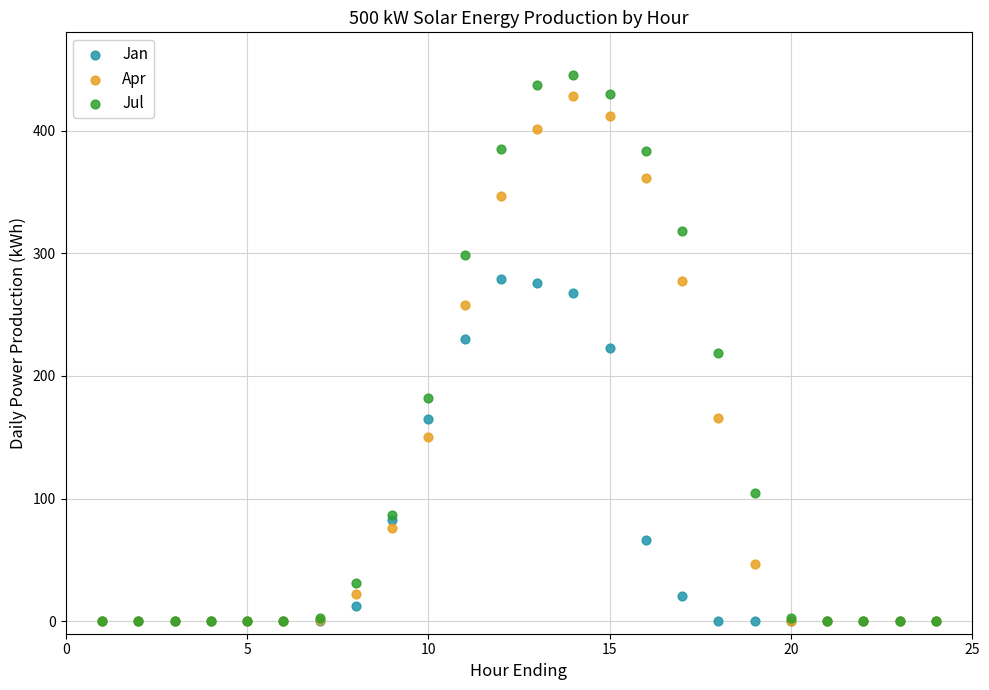

In the Jan series, what Y value is closest to 139?

165.0